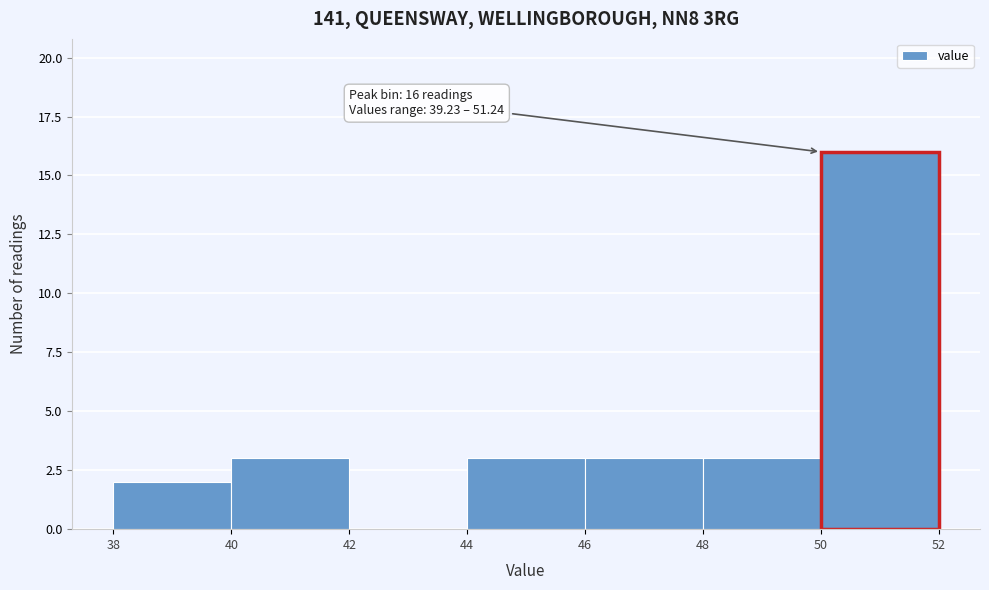

Which range on the x-axis has the tallest bar?

50 to 52